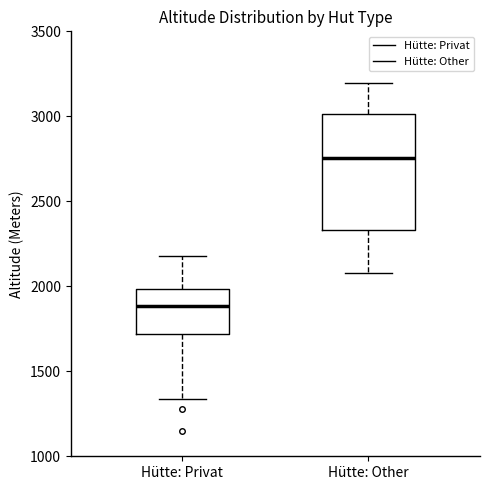

Where does the upper whisker of the box for Hütte: Other end on the y-axis? The values are not printed on the chart, so give them approximately, as read against the axis.

3200